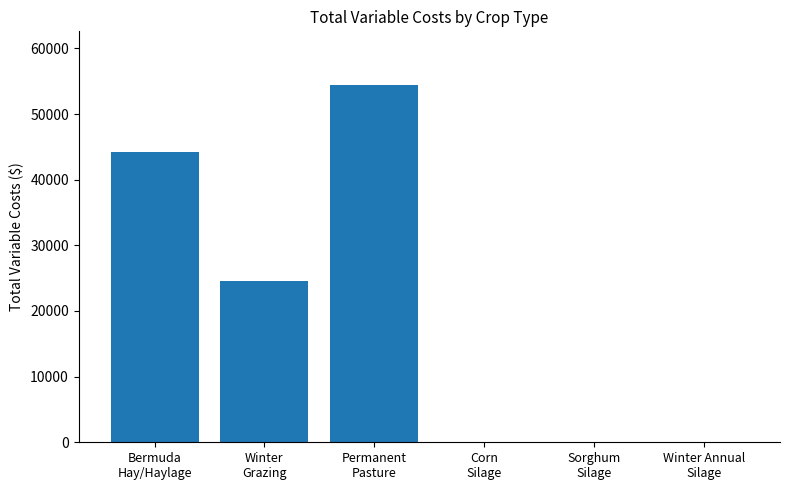

At which label is the value closest to 27218?

Winter
Grazing